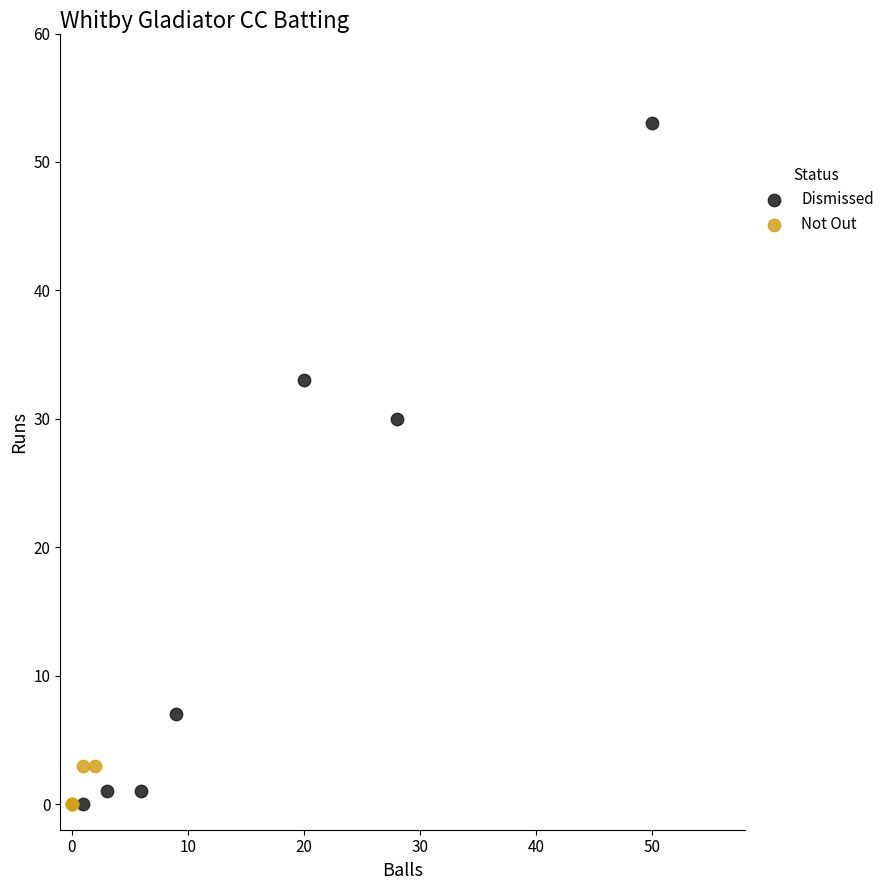

What are all the series names shown in the legend?

Dismissed, Not Out